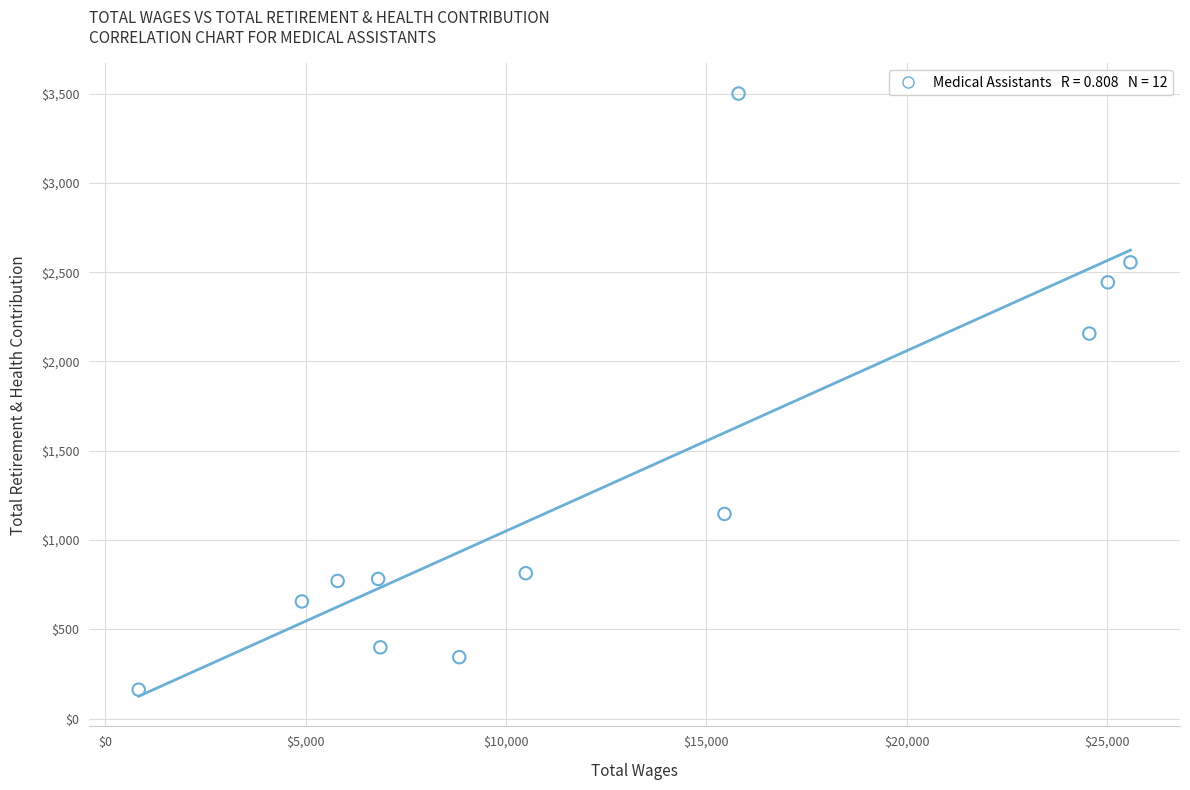

What Y value in the scatter plot is closest to 1831?

2156